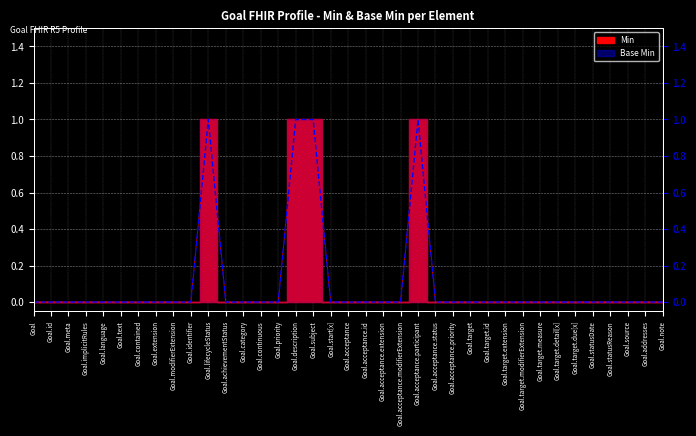

How many Base Min values are between 0 and 1?

37